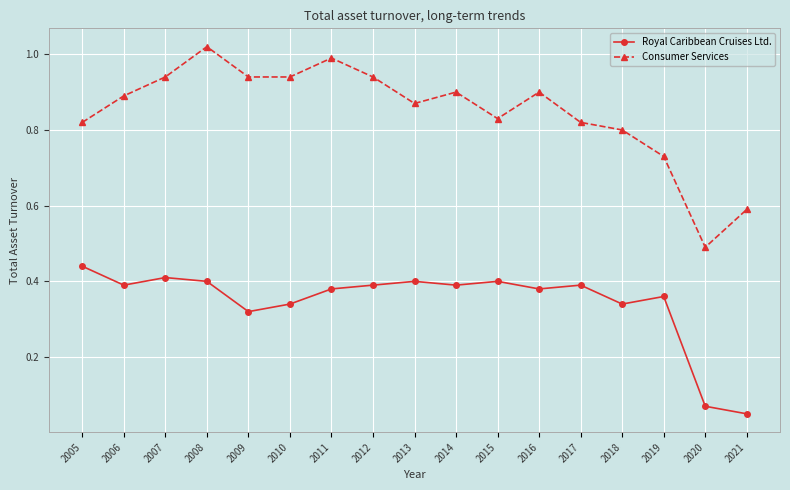

True or false: Royal Caribbean Cruises Ltd. has more than 2 points higher than both neighbors.

True